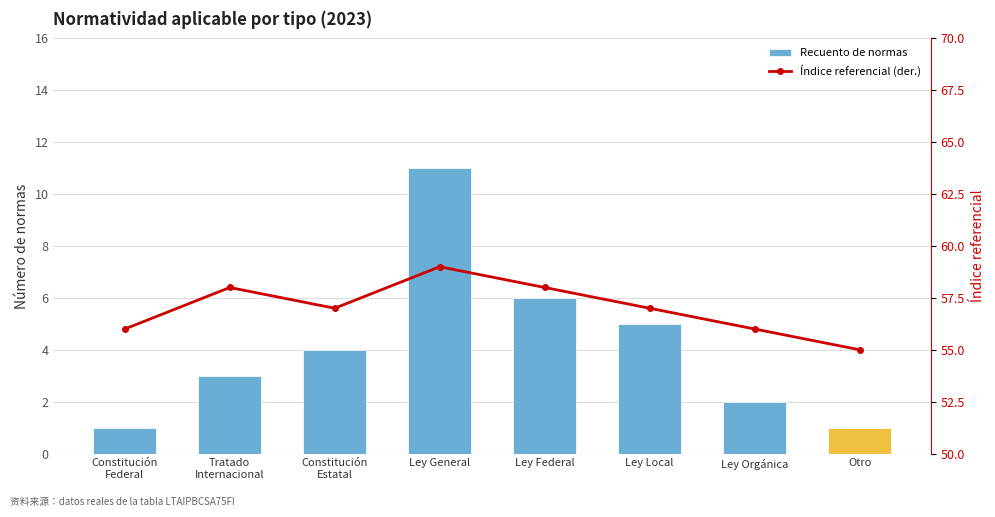

Where does the Recuento de normas series first go above 4?

Ley General